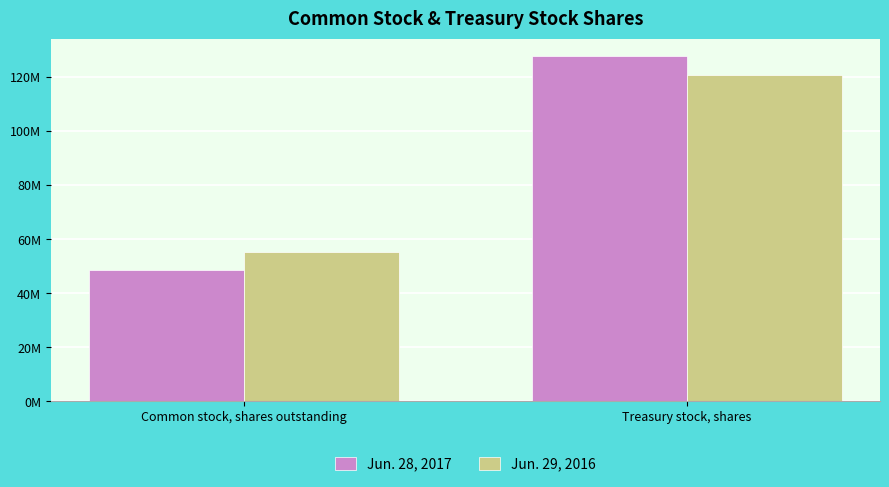

Which label corresponds to the smallest value in the chart?

Common stock, shares outstanding